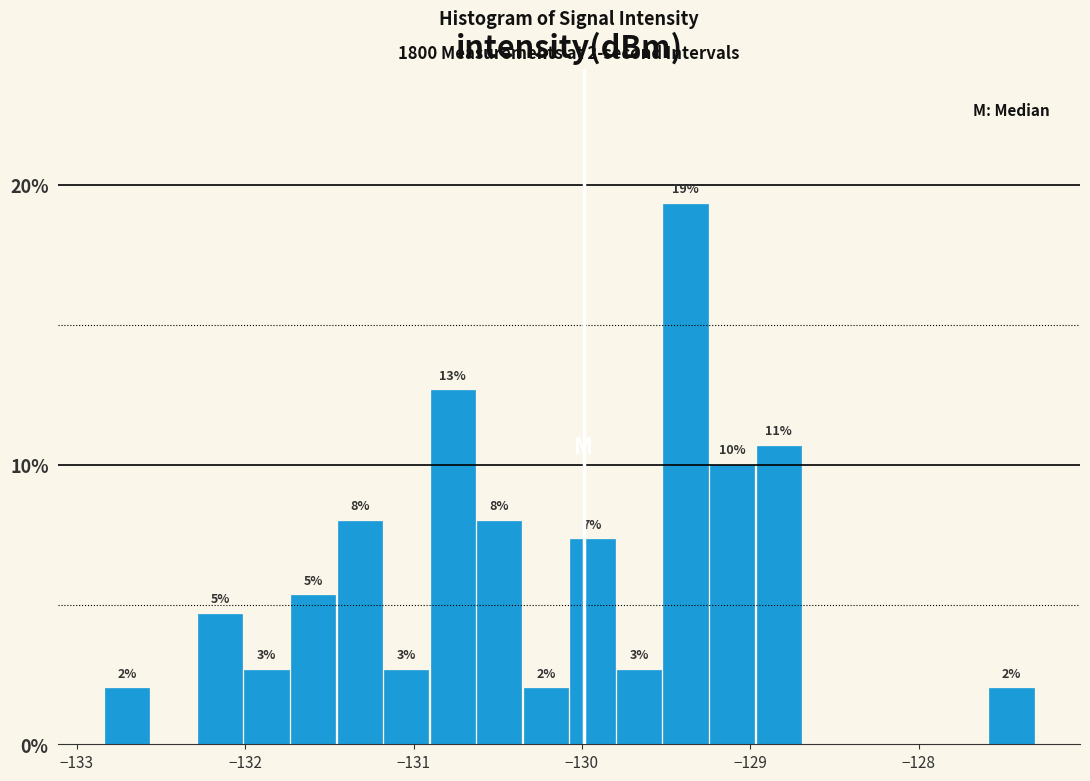

Around what value on the x-axis is the tallest bar? Give the approximate position of its centre, as read against the axis.

-129.4